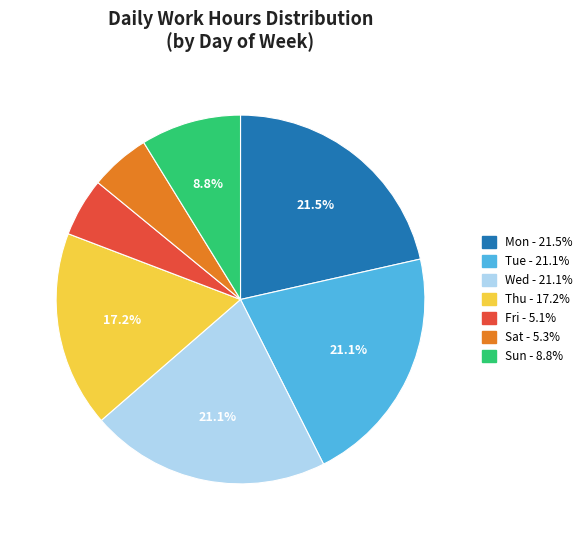

Is there a majority slice in this chart?

No